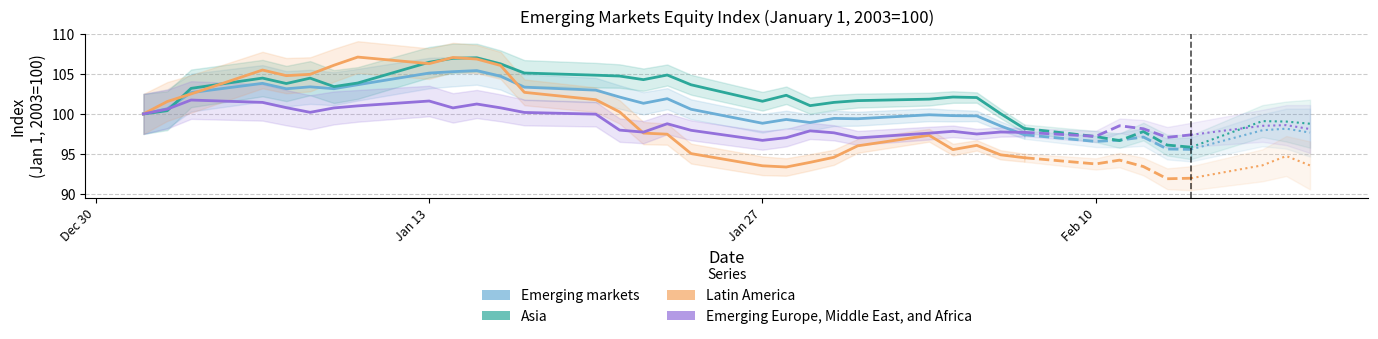

Rank the series by their maximum value, from highest to lowest.

Latin America, Asia, Emerging markets, Emerging Europe, Middle East, and Africa